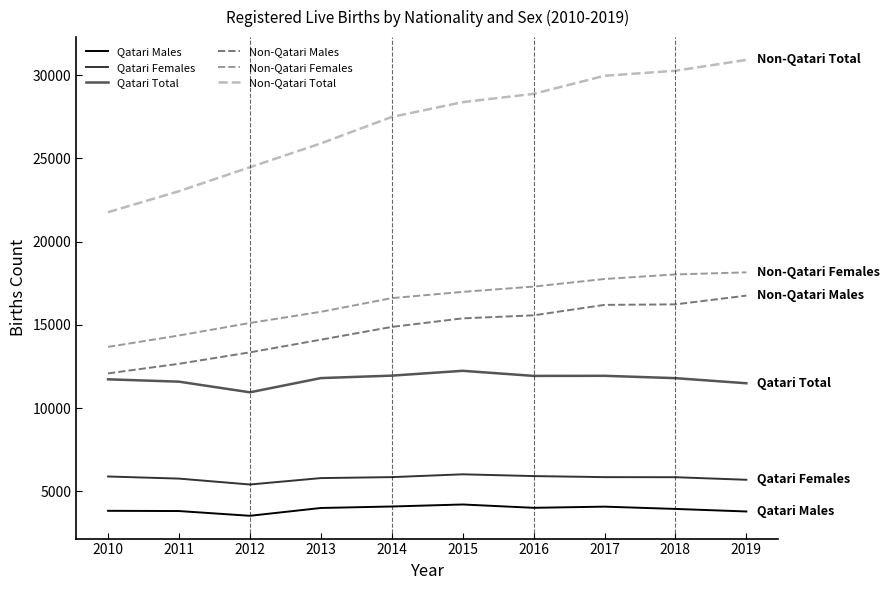

Is it true that Qatari Total equals 11803 at 2018?

True